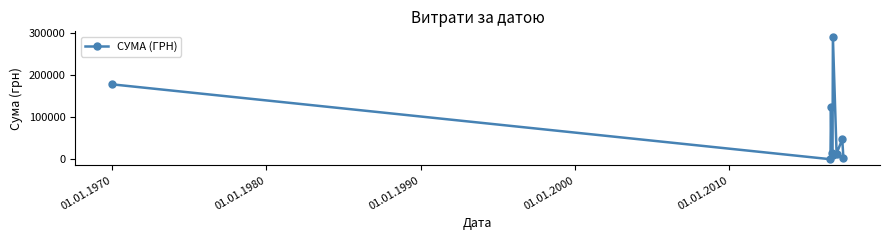

True or false: the data has more than 2 interior local peaks.

True